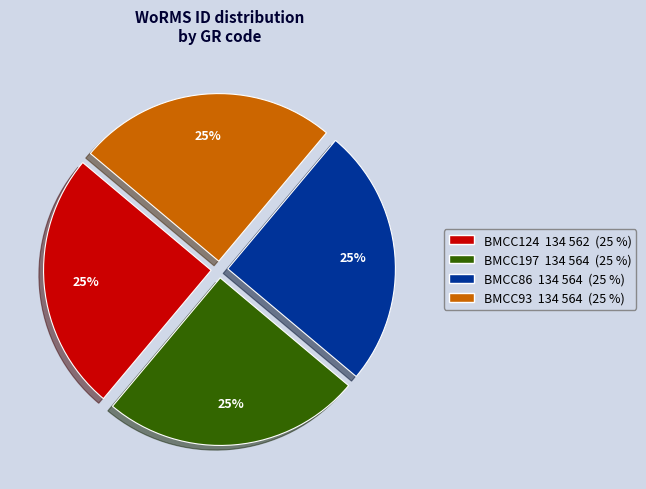

How many segments does this pie chart have?

4